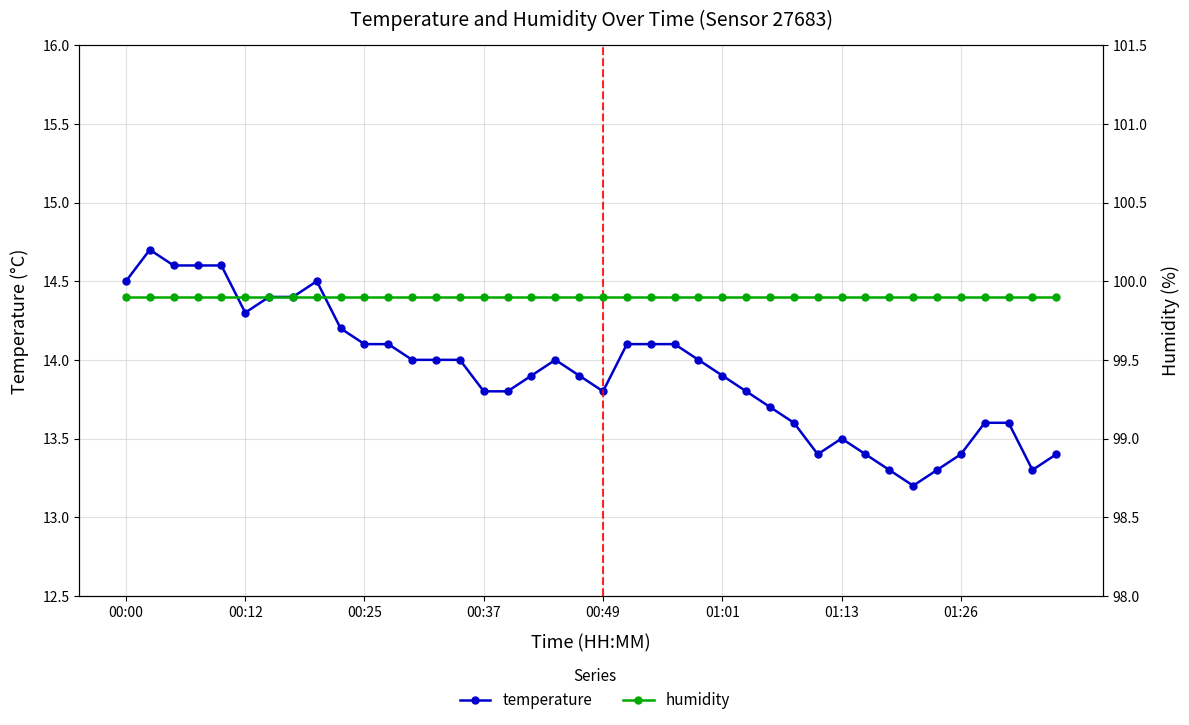

True or false: temperature and humidity intersect in this chart.

False